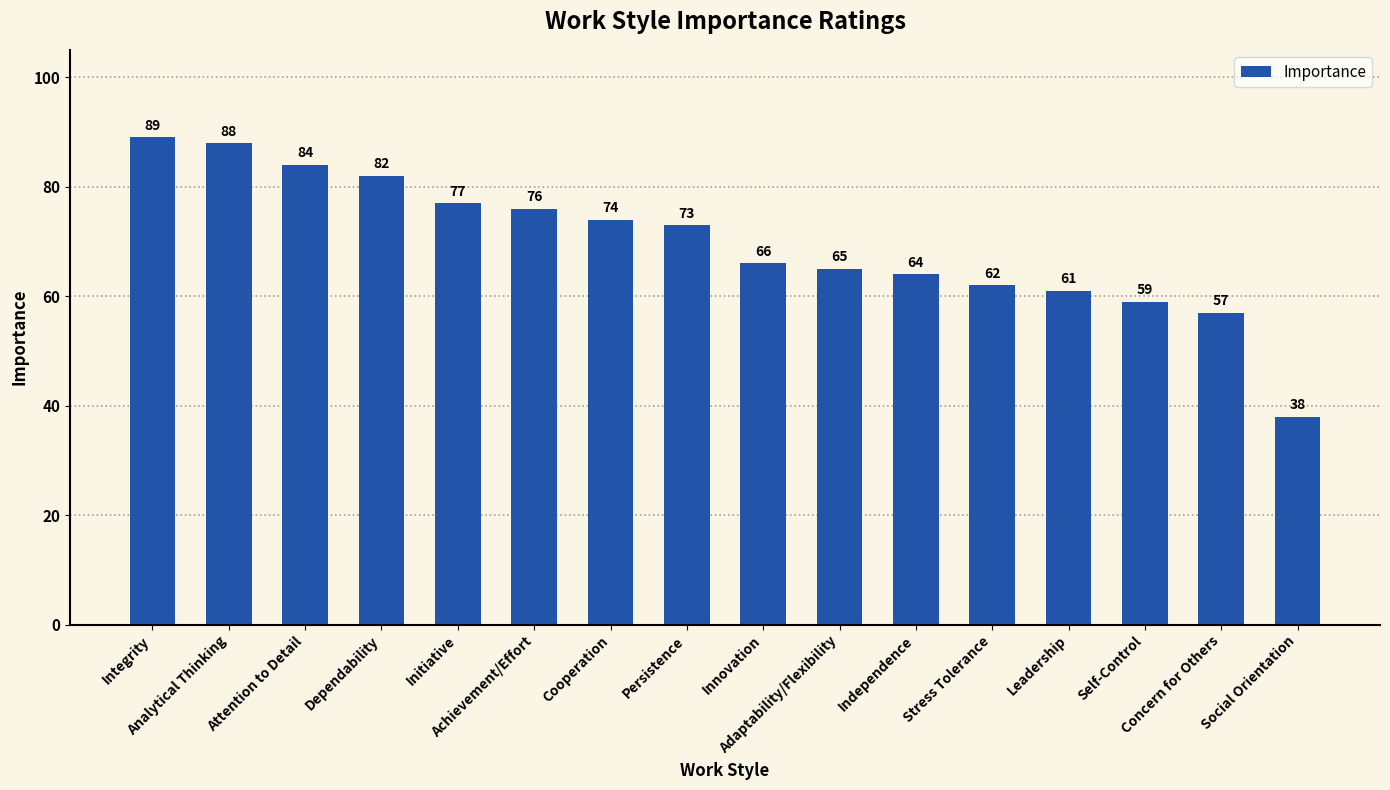

Rank the categories by value from lowest to highest.

Social Orientation, Concern for Others, Self-Control, Leadership, Stress Tolerance, Independence, Adaptability/Flexibility, Innovation, Persistence, Cooperation, Achievement/Effort, Initiative, Dependability, Attention to Detail, Analytical Thinking, Integrity